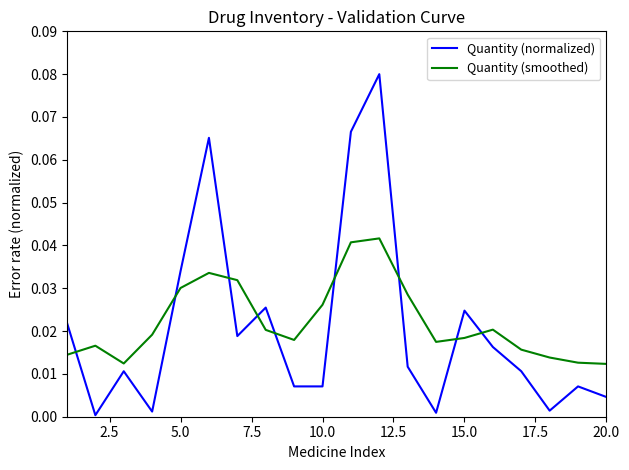

True or false: Quantity (normalized) and Quantity (smoothed) intersect in this chart.

True